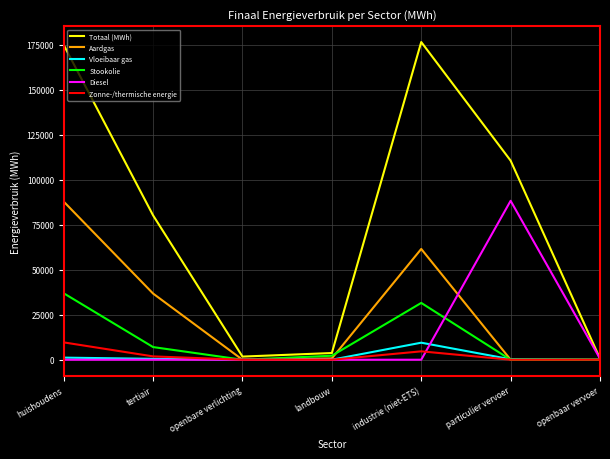

In Vloeibaar gas, how many points are higher than both neighbors (excluding endpoints)?

1